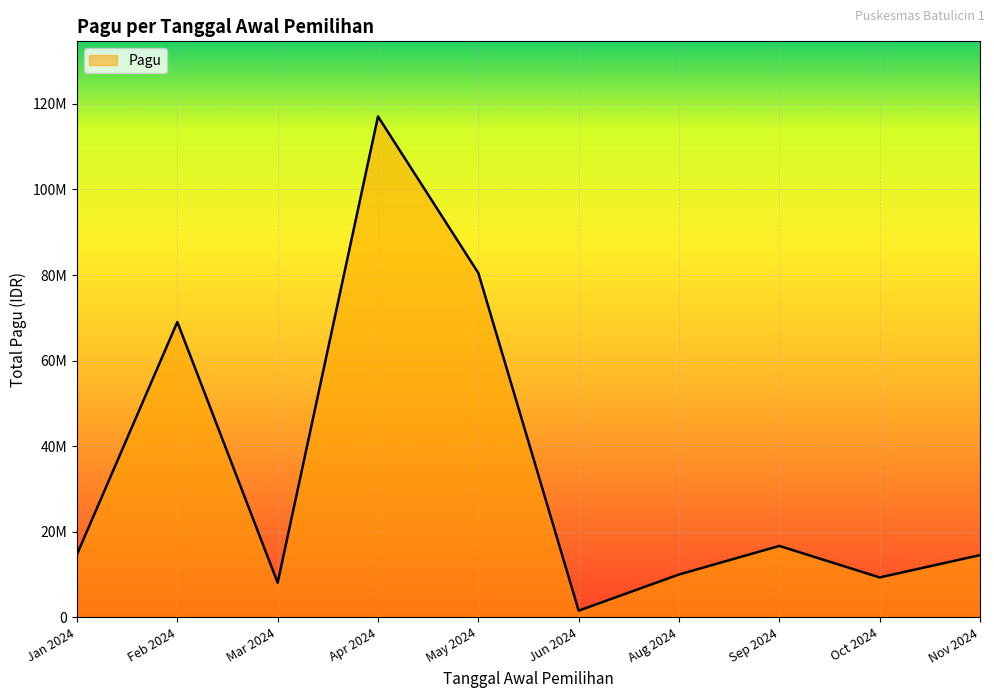

Where is the first local minimum?

Mar 2024